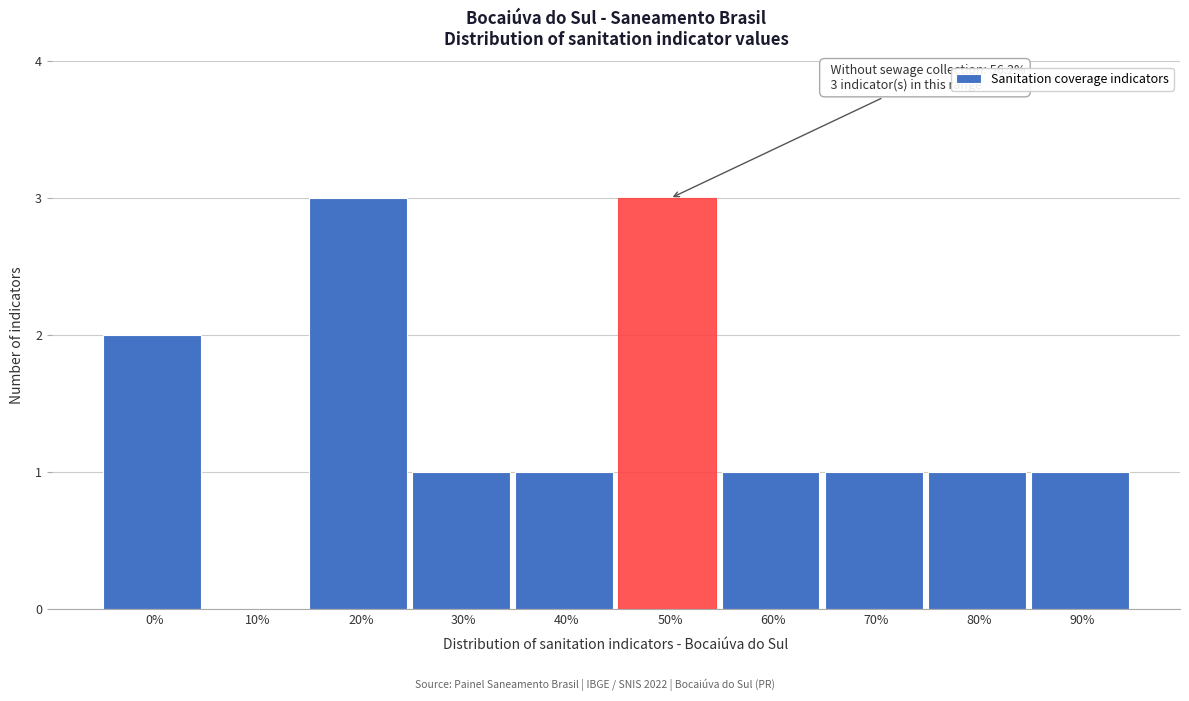

Reading left to right, list all the values displayed in this chart.

0%=2	10%=0	20%=3	30%=1	40%=1	50%=3	60%=1	70%=1	80%=1	90%=1